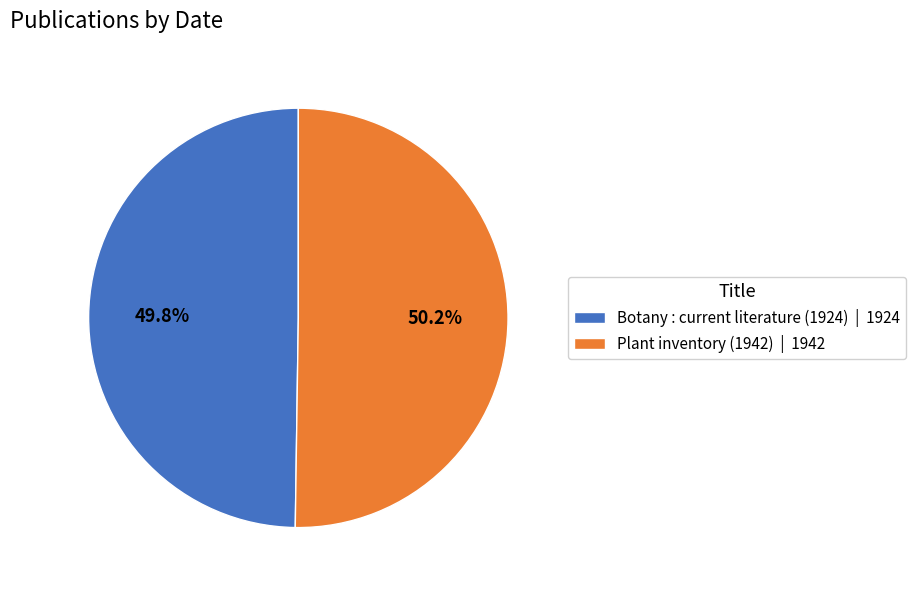

Does any single category account for the majority?

Yes